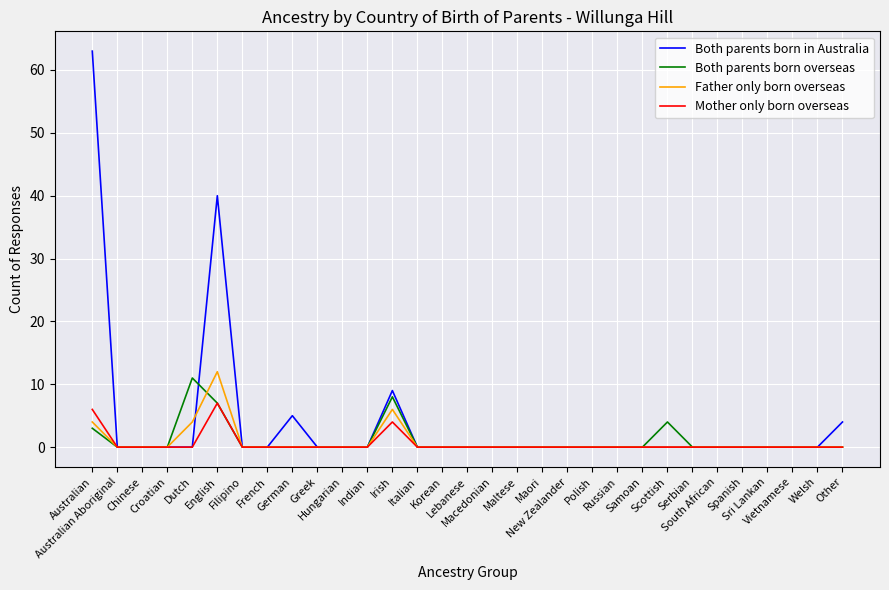

What is the greatest value displayed?

63